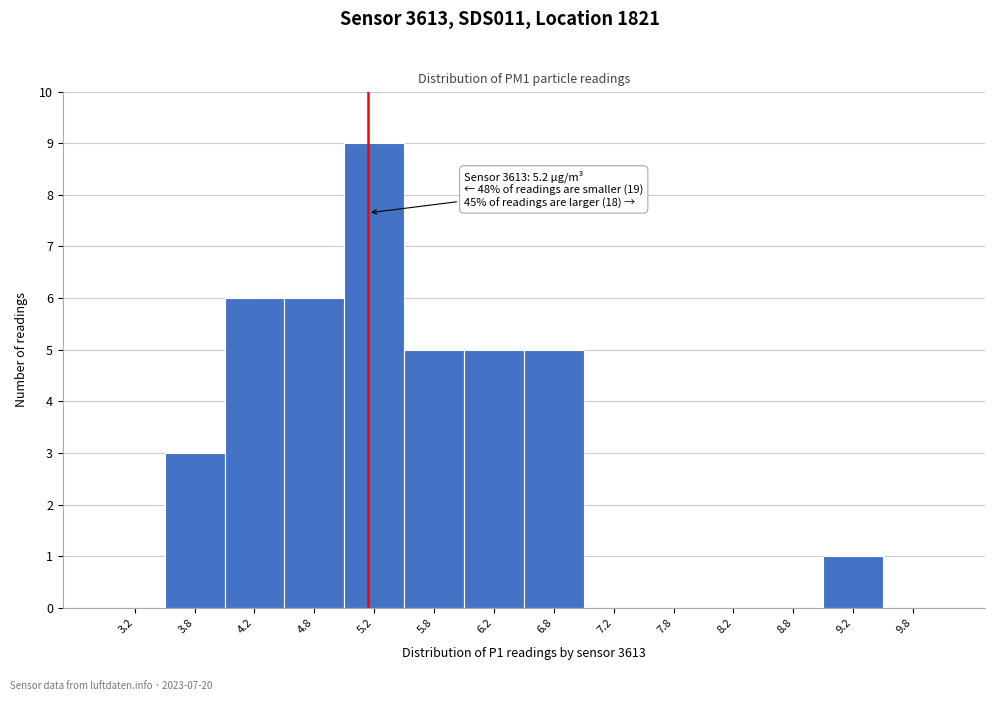

Which range on the x-axis has the tallest bar?

5.0 to 5.5